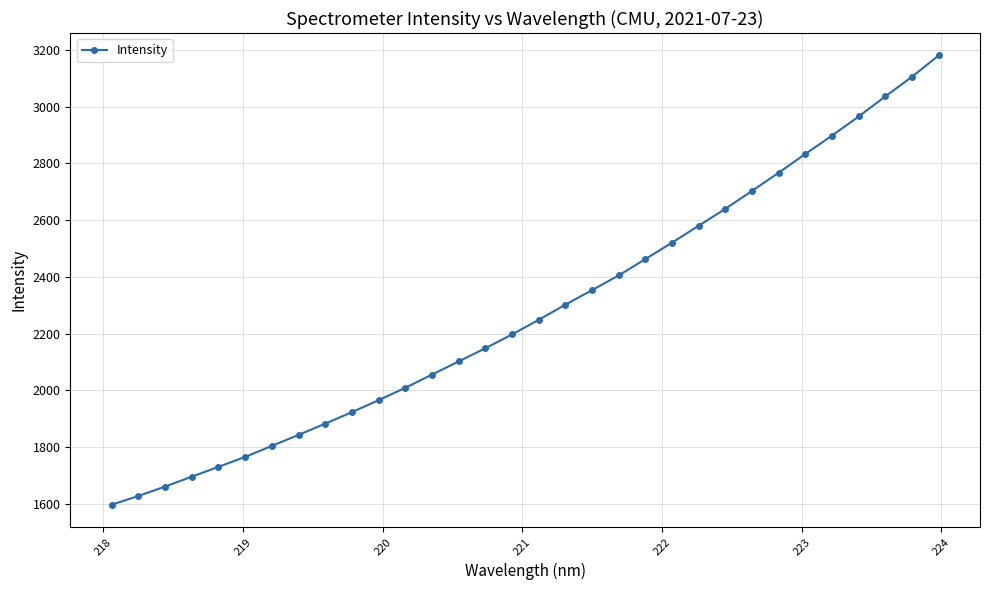

What is the smallest value displayed?

1596.8